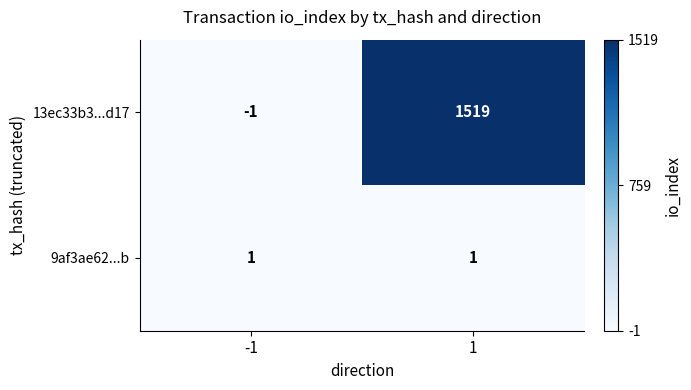

The 13ec33b3...d17 series shows 1519 at 1. True or false?

True